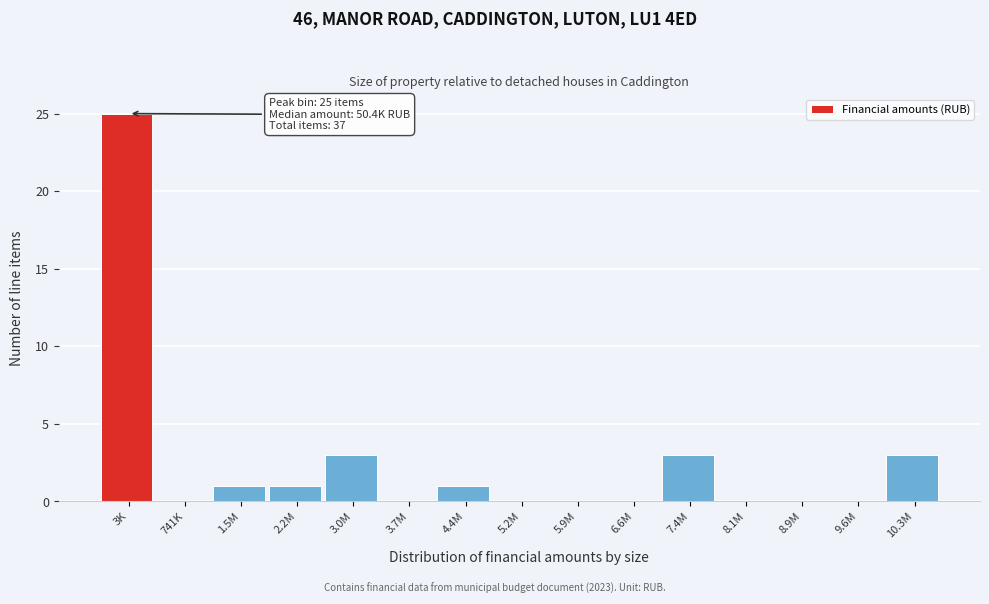

Reading left to right, list all the values displayed in this chart.

3K=25	741K=0	1.5M=1	2.2M=1	3.0M=3	3.7M=0	4.4M=1	5.2M=0	5.9M=0	6.6M=0	7.4M=3	8.1M=0	8.9M=0	9.6M=0	10.3M=3